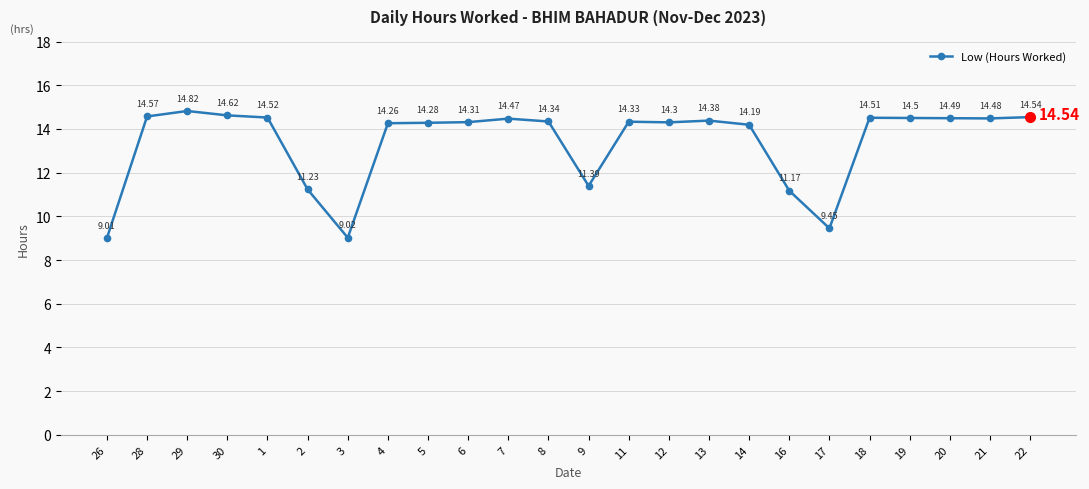

At which category does the data reach its first local valley?

3